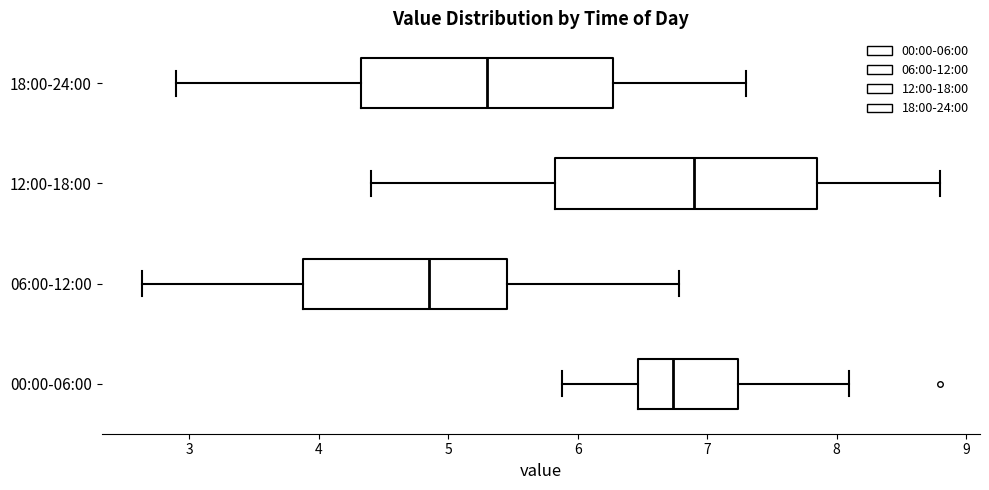

Which box has the furthest to the right median line?

12:00-18:00